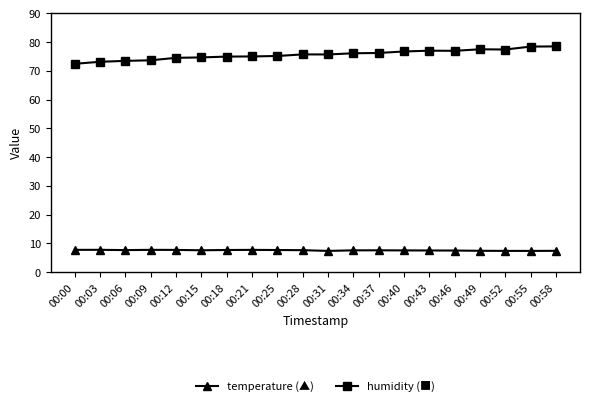

What is the total value across all series at 00:46?

84.5